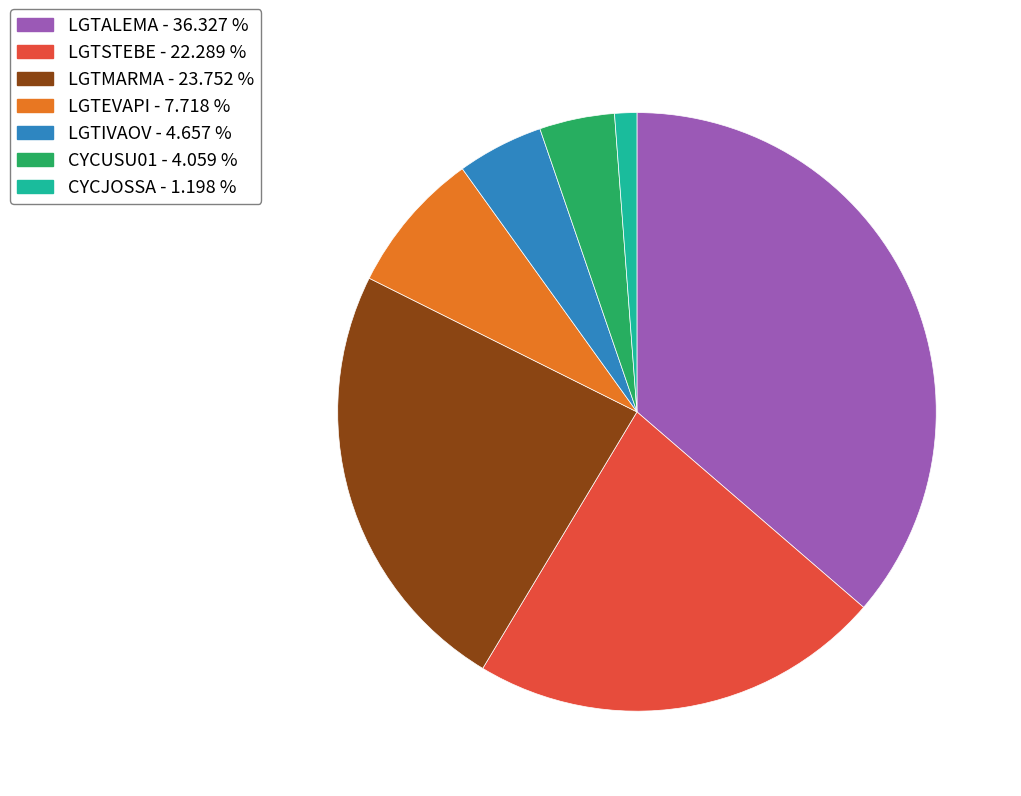

Count the number of slices in the pie.

7